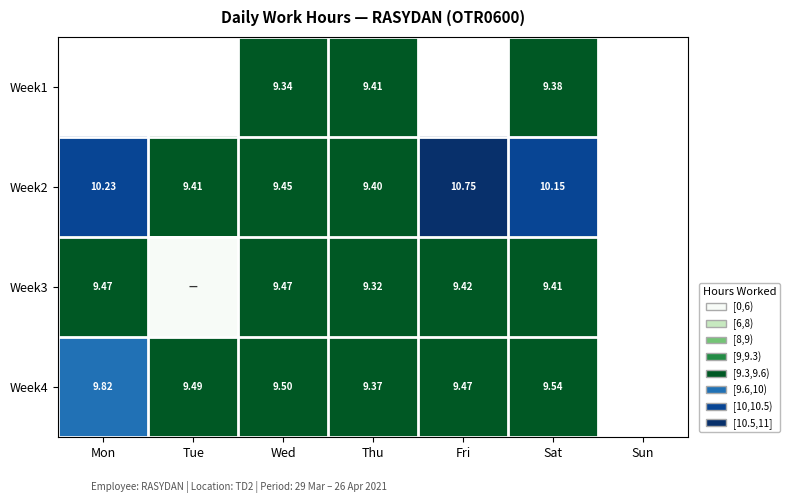

Is the value of Week3 at Sat greater than the value of Week2 at Mon?

No